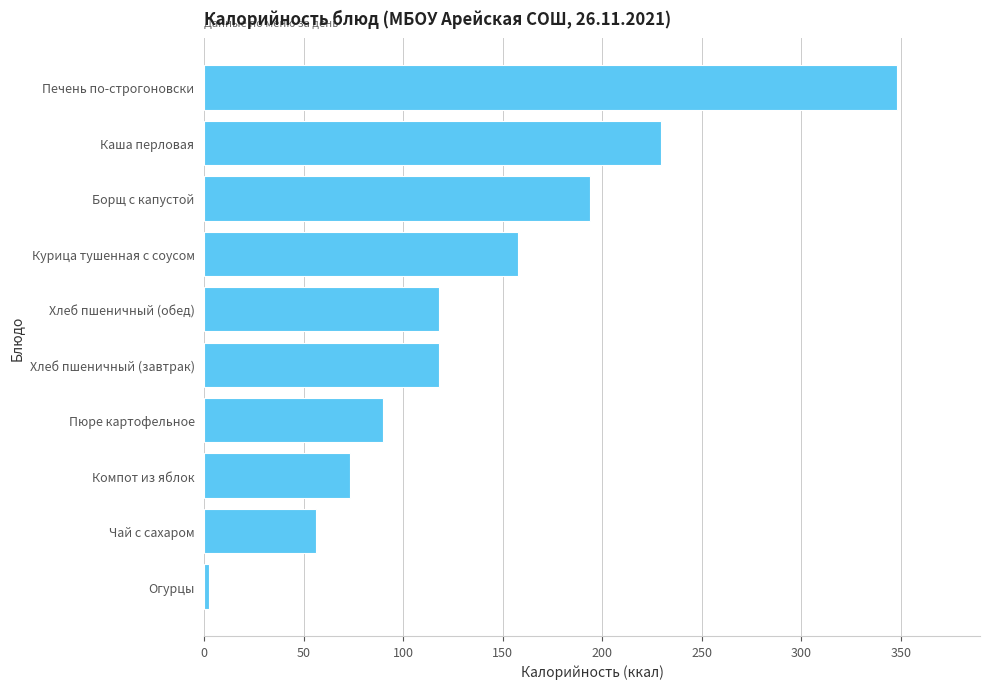

What is the approximate value at Пюре картофельное?

90.0